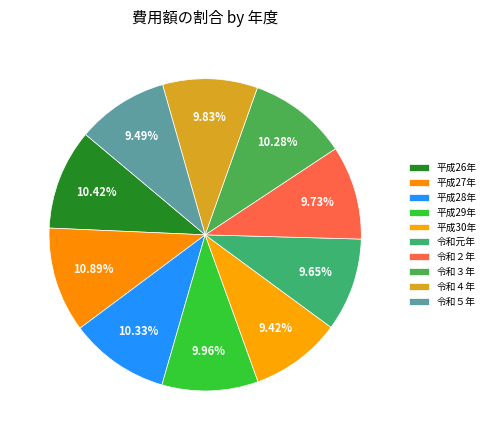

Approximately how many times larger is the value at 令和元年 compared to 令和３年?

0.9